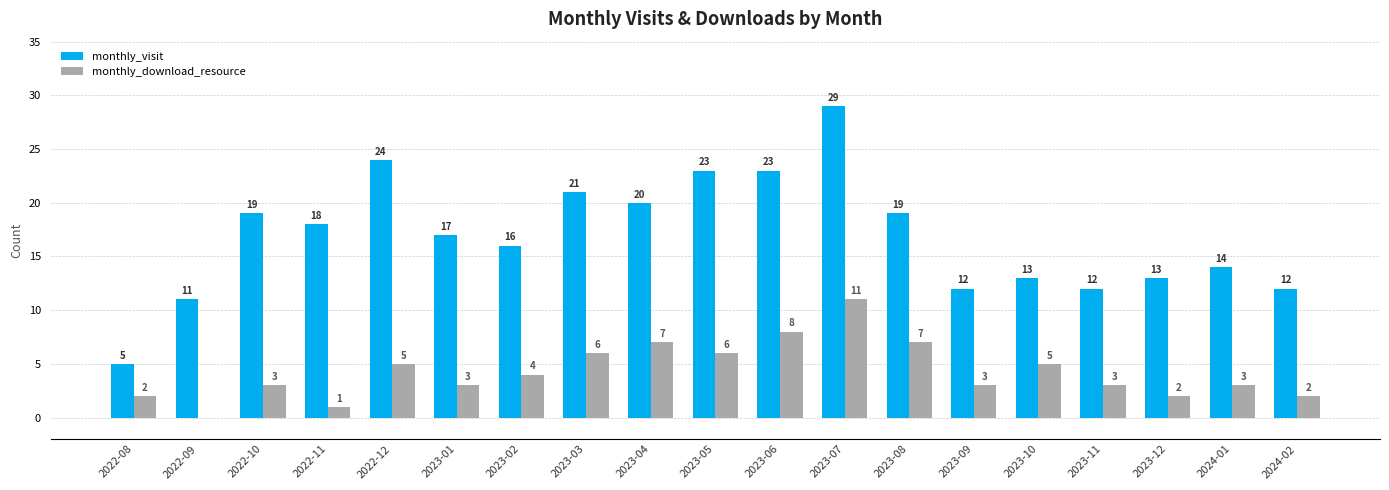

True or false: monthly_download_resource has a value of 2 at 2023-03.

False